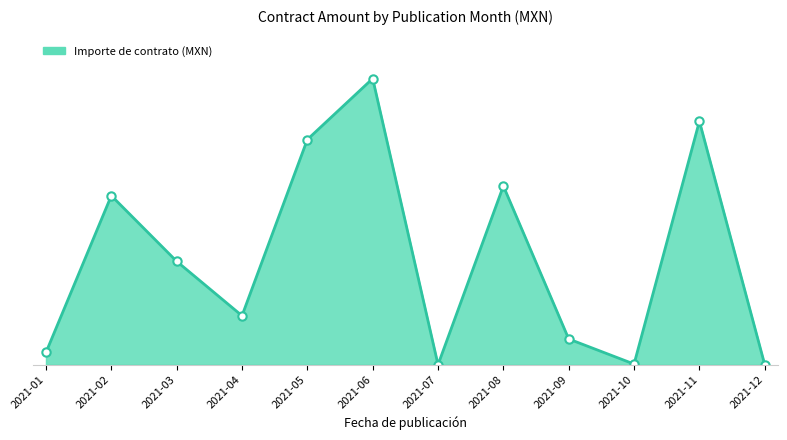

Does the chart have visible grid lines?

Yes